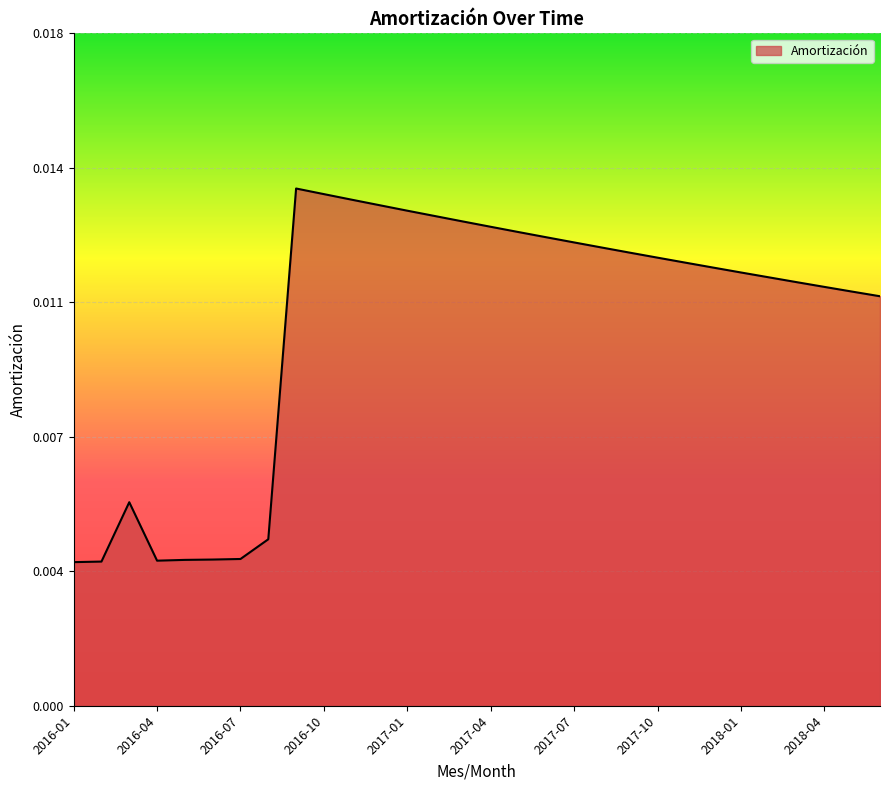

Does the chart display data point markers on the line(s)?

No